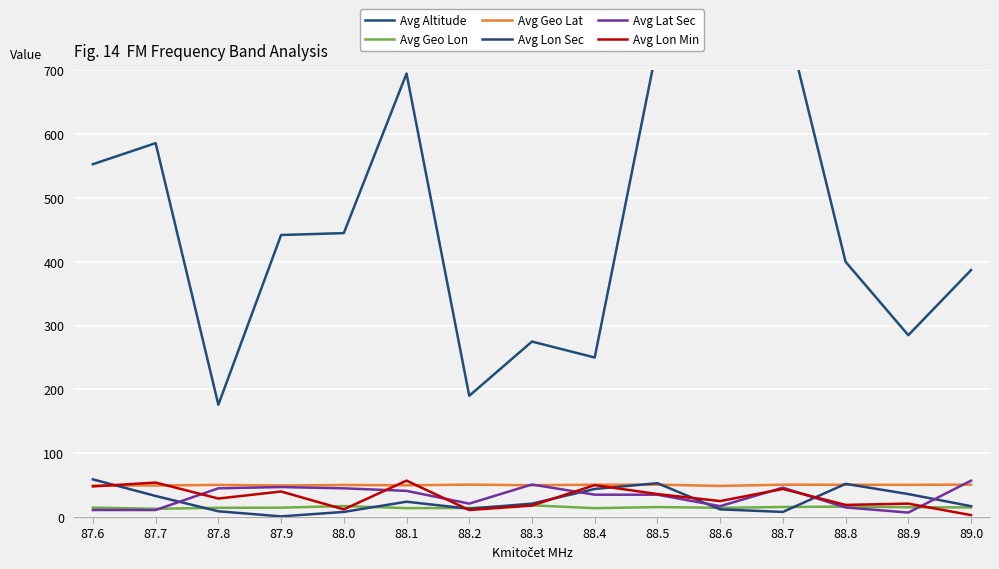

What is the value of the Avg Lon Min point at the 12th from the left?

44.0